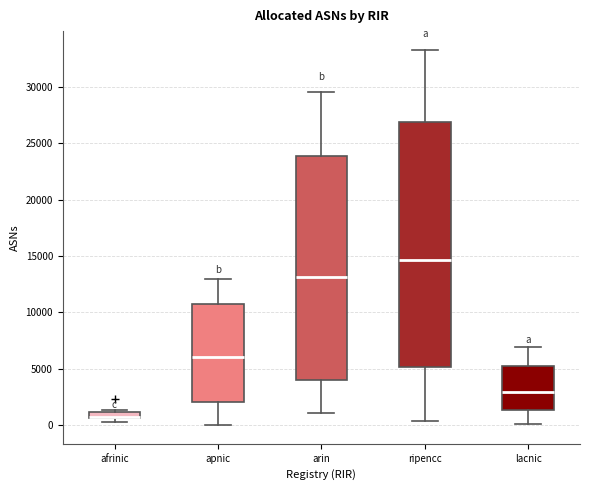

Which box is the tallest, from its lower edge to its upper edge?

ripencc